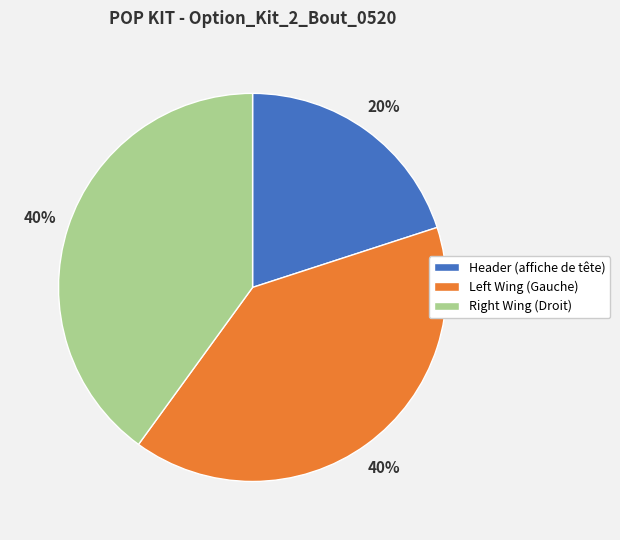

To the nearest percent, what is the difference between the largest and smallest slice percentages?

20%